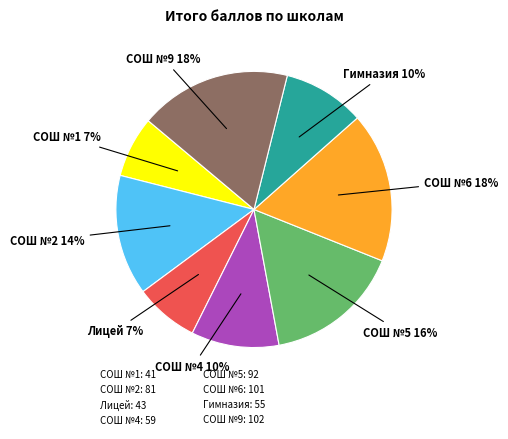

Count the number of slices in the pie.

8